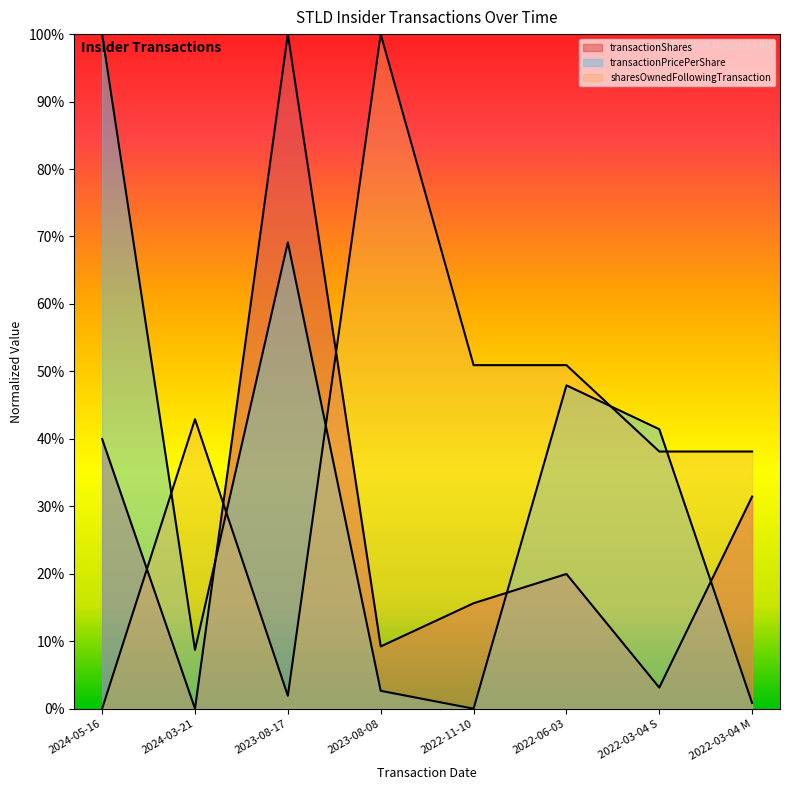

Between 2022-03-04 M and 2023-08-17, which is larger?

2023-08-17